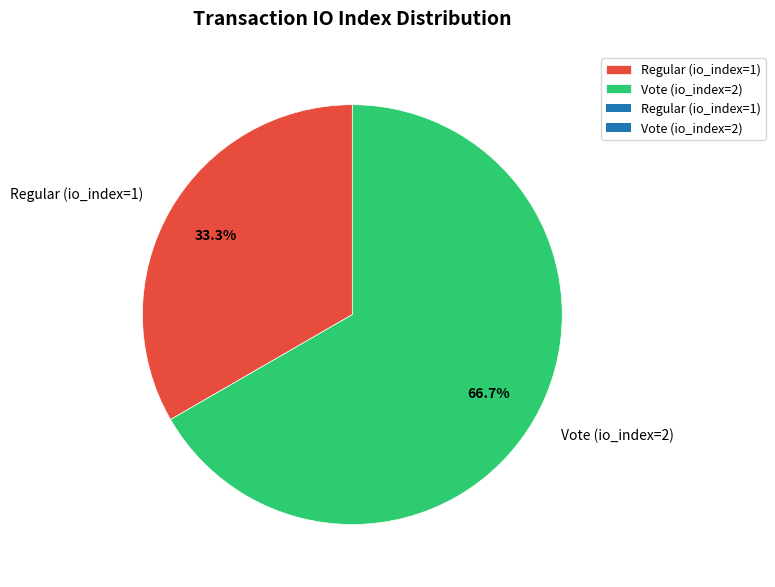

How many segments does this pie chart have?

2